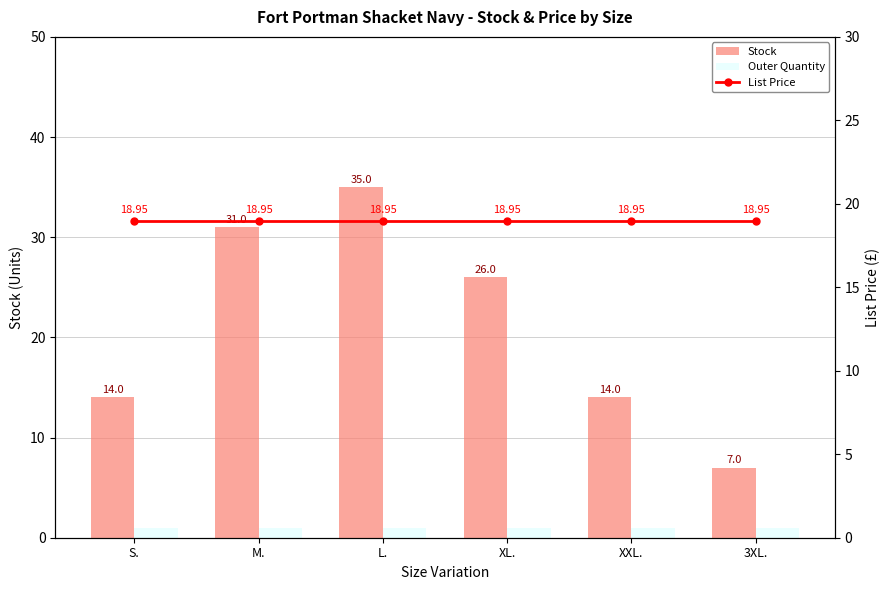

Rank the series by their maximum value, from highest to lowest.

Stock, List Price, Outer Quantity